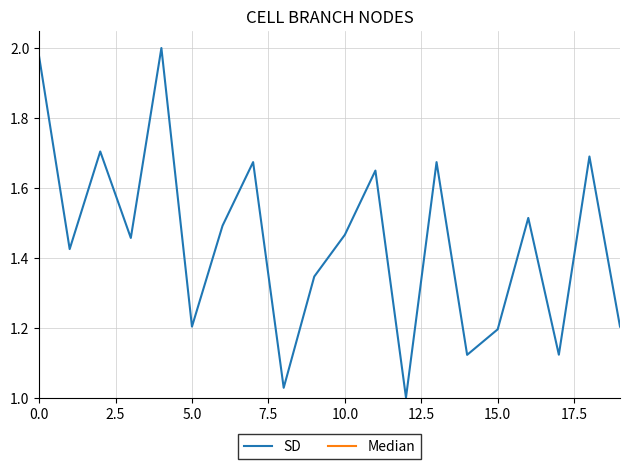

What are all the series names shown in the legend?

SD, Median